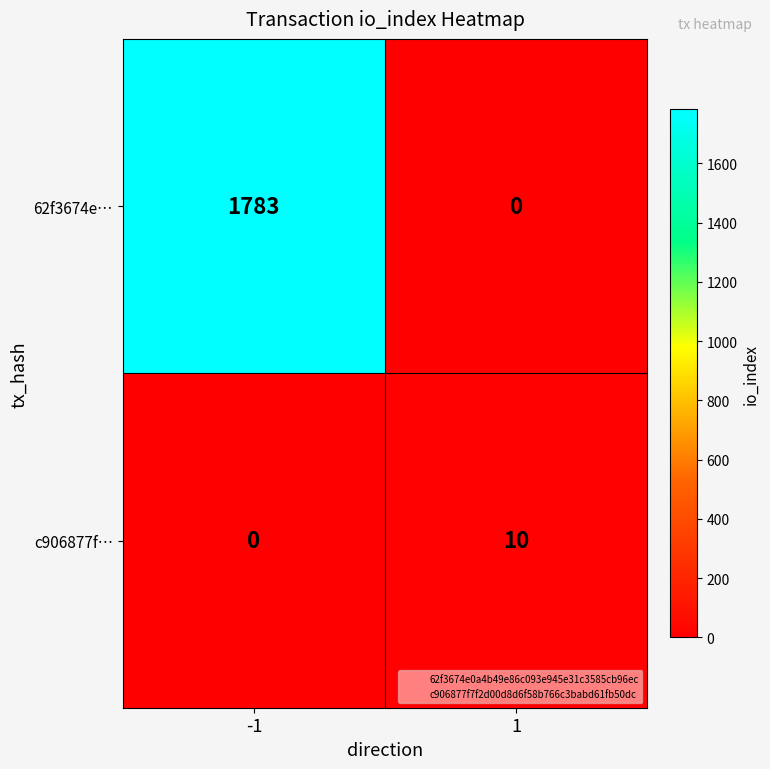

Which series has the largest range (max minus min)?

62f3674e…